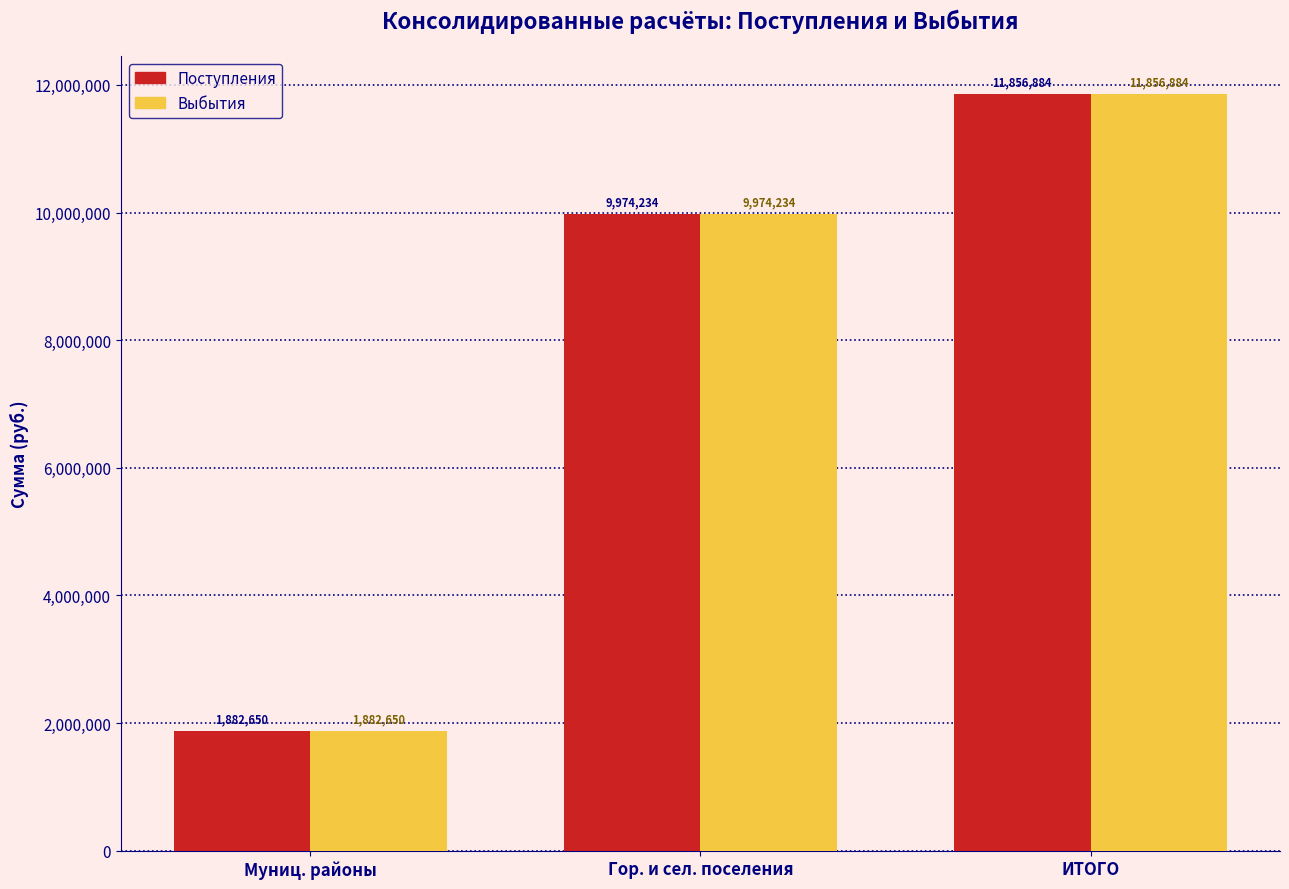

The value of Выбытия at Гор. и сел. поселения is 9974233.5. True or false?

True